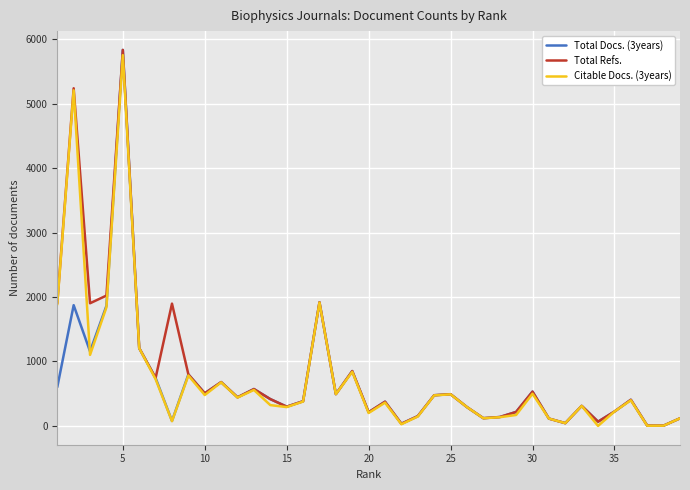

What is the maximum value shown in the chart?

5833